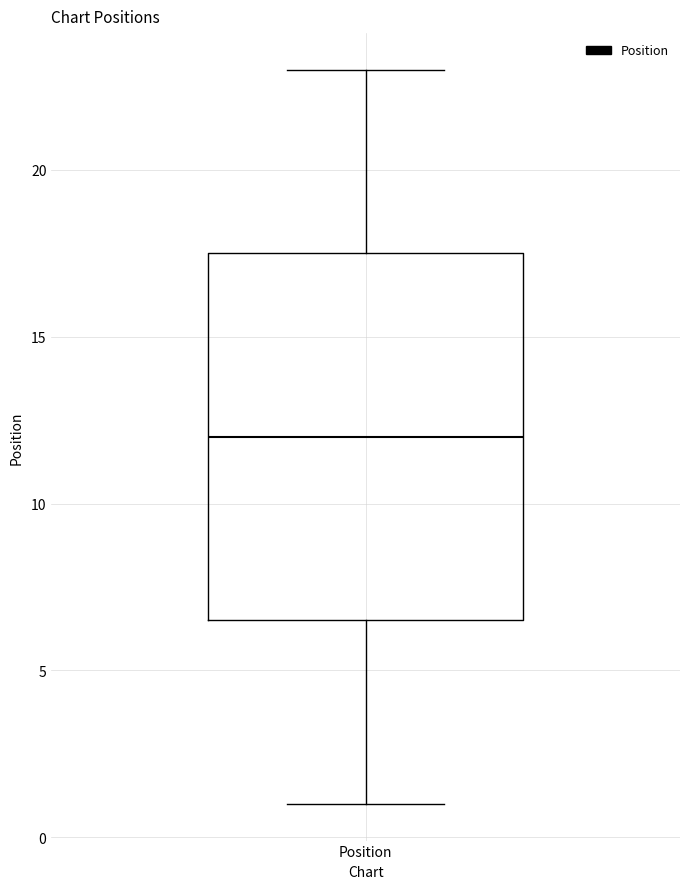

Read this box plot against the y-axis: the position of the median line, the range covered by the box, and the ends of both whiskers. The values are not printed on the chart, so give them approximately, as read against the axis.

median 12.0, box 6.5 to 17.5, whiskers 1.0 to 23.0